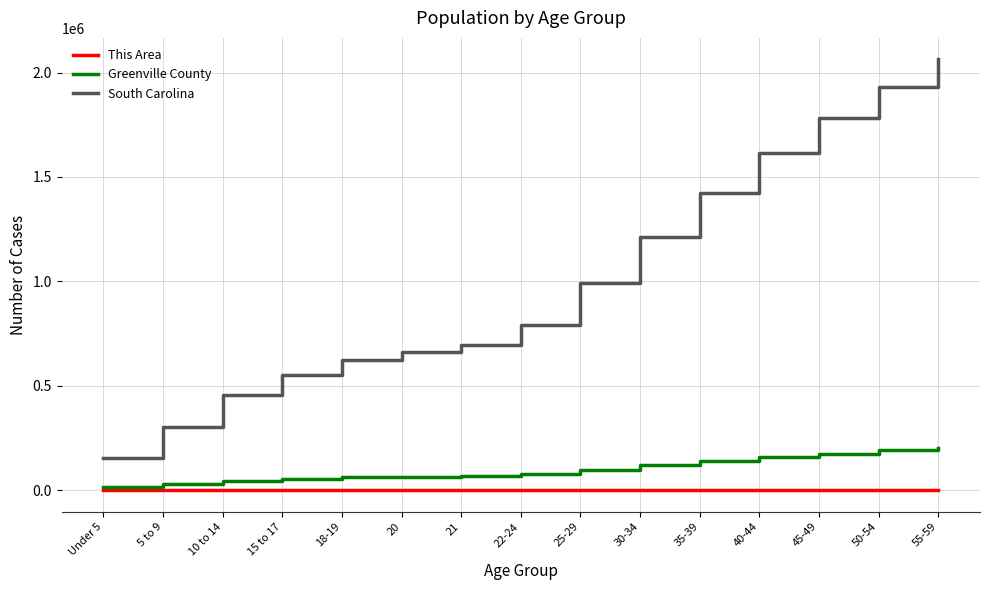

What is the average value of the Greenville County series?

100261